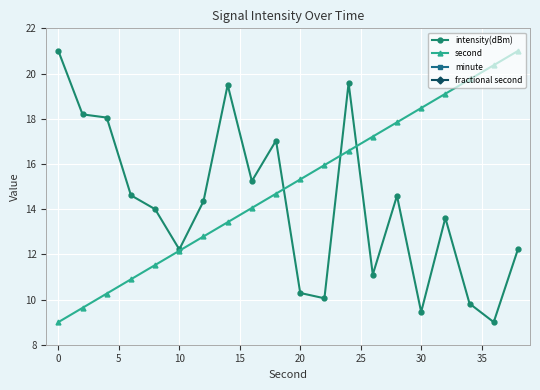

True or false: intensity(dBm) has more than 2 points higher than both neighbors.

True